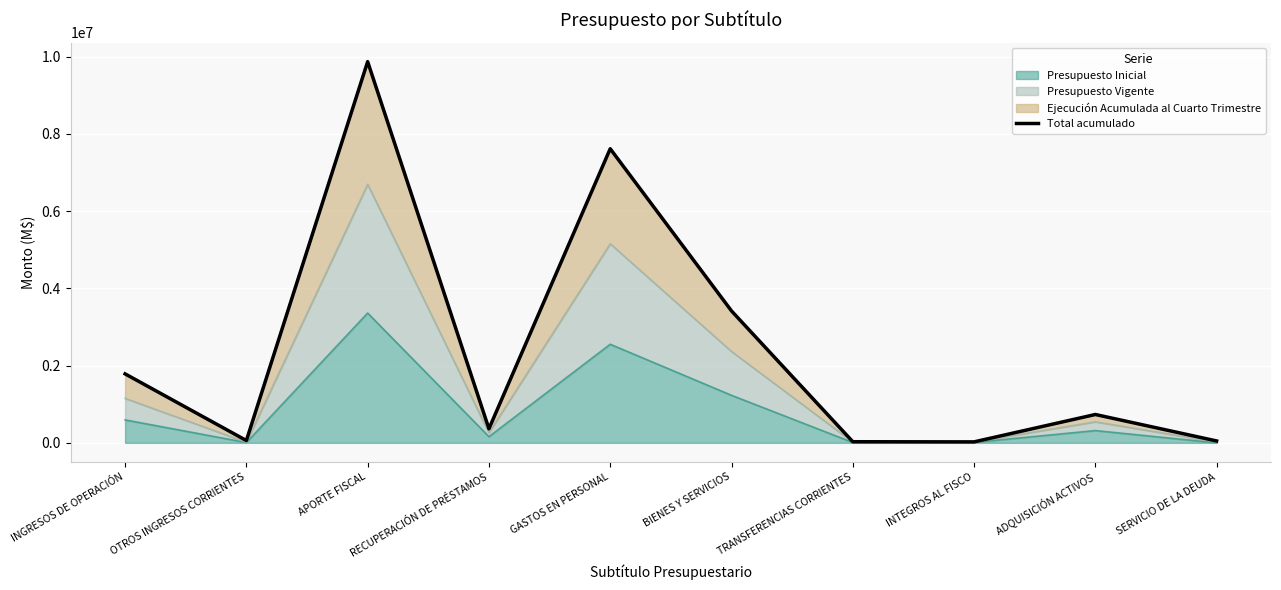

What is the sum of the values at OTROS INGRESOS CORRIENTES and APORTE FISCAL?

9929130